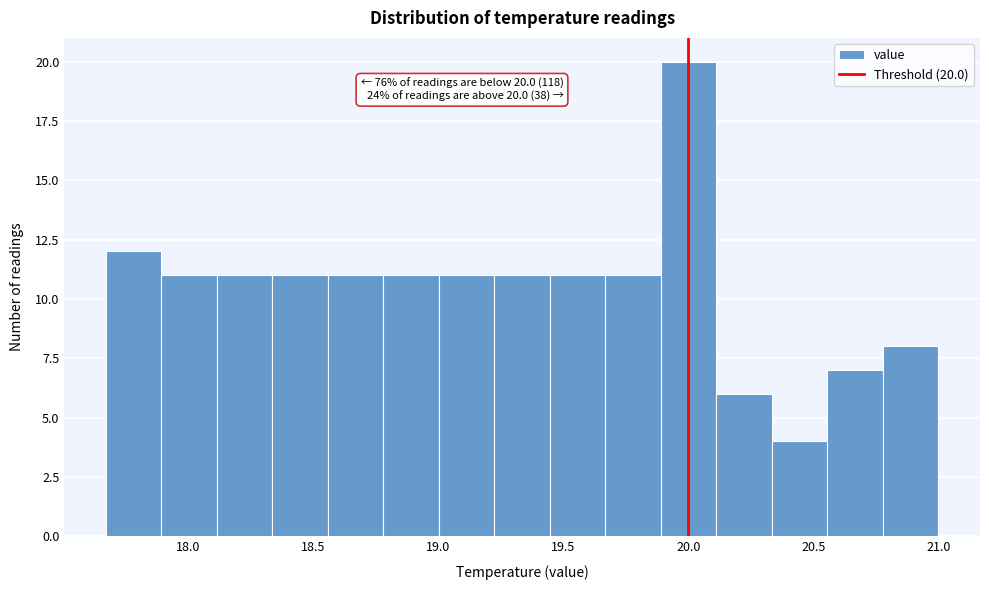

Which range on the x-axis has the tallest bar?

19.90 to 20.10